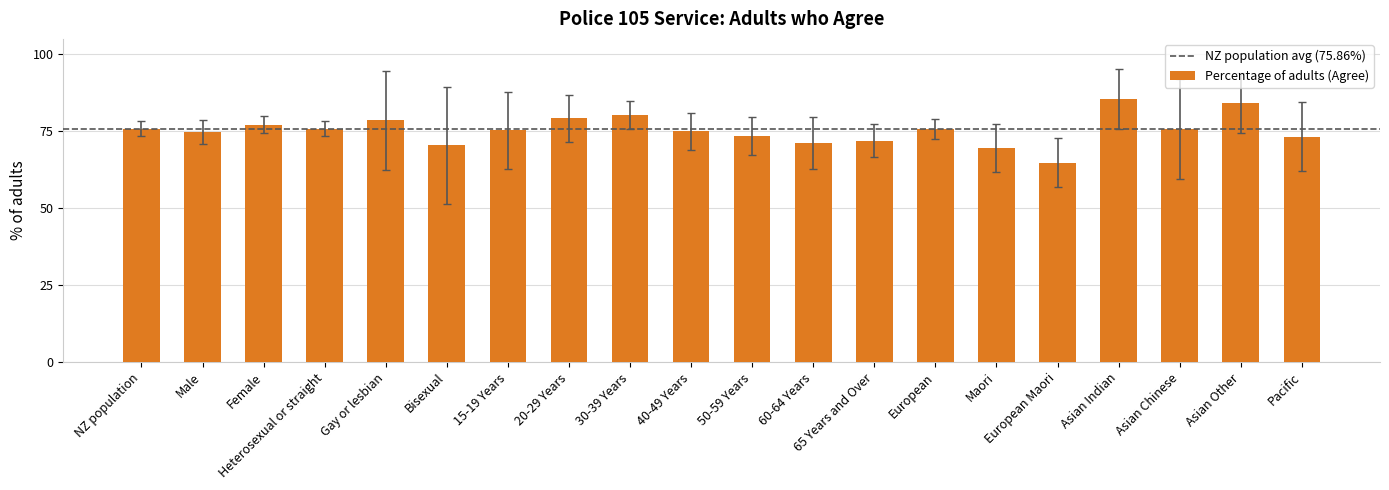

Between Asian Other and Gay or lesbian, which is larger?

Asian Other